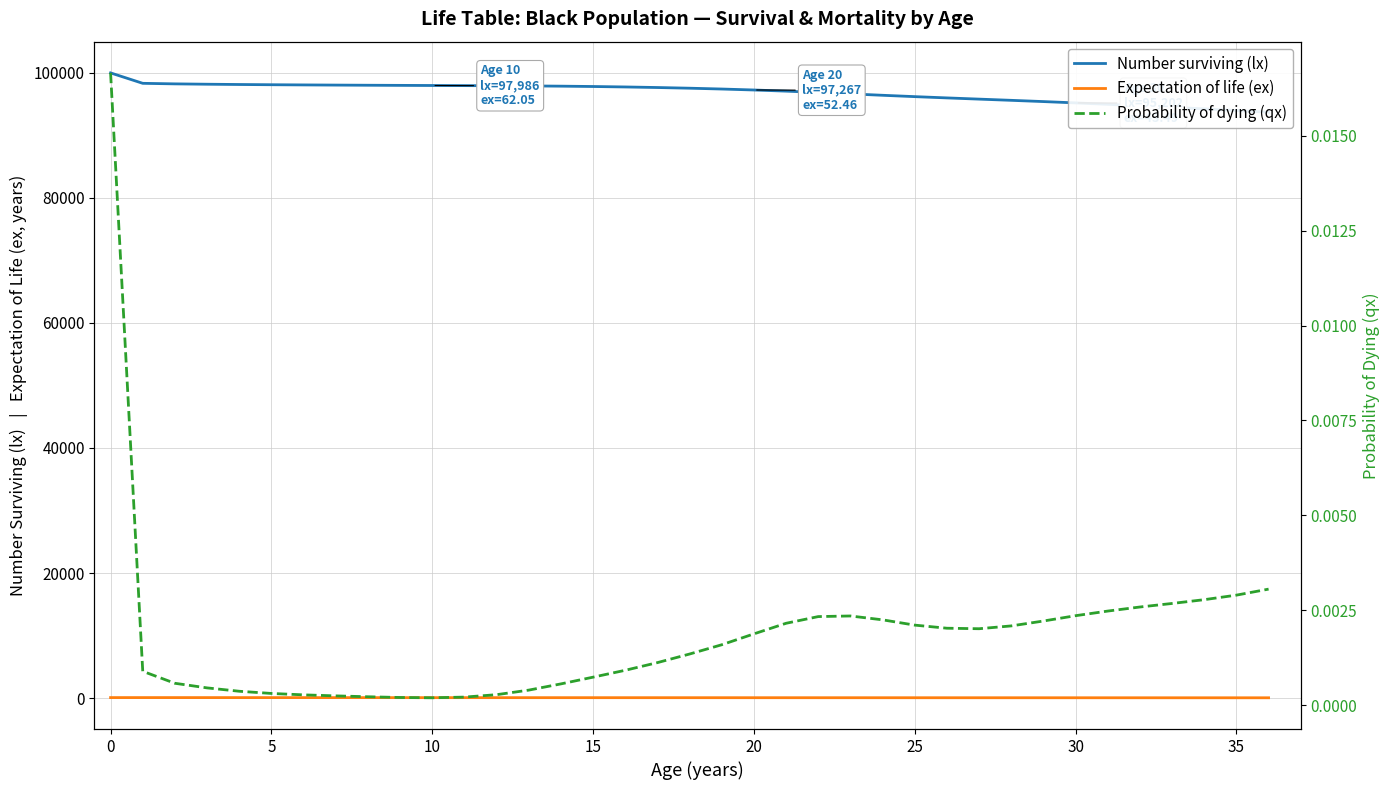

What are all the series names shown in the legend?

Number surviving (lx), Expectation of life (ex), Probability of dying (qx)